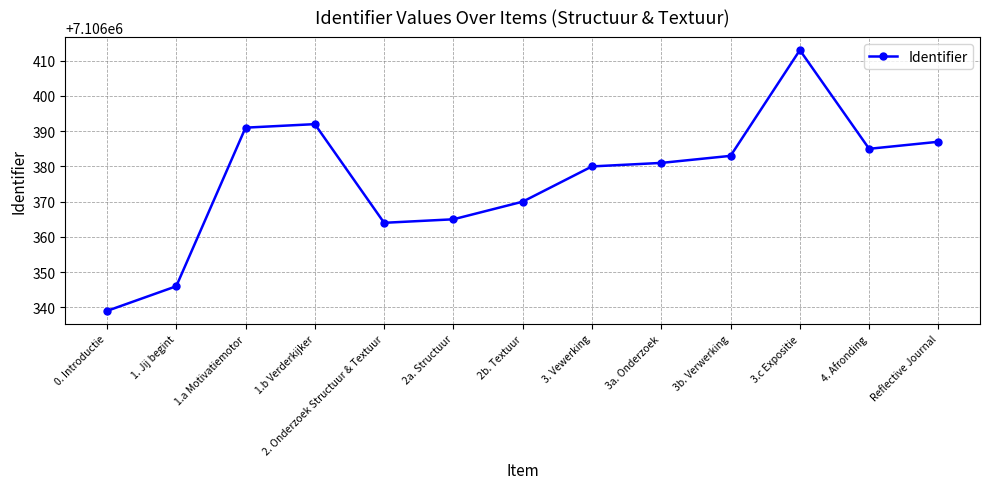

List the labels in order of value, smallest first.

0. Introductie, 1. Jij begint, 2. Onderzoek Structuur & Textuur, 2a. Structuur, 2b. Textuur, 3. Vewerking, 3a. Onderzoek, 3b. Verwerking, 4. Afronding, Reflective Journal, 1.a Motivatiemotor, 1.b Verderkijker, 3.c Expositie